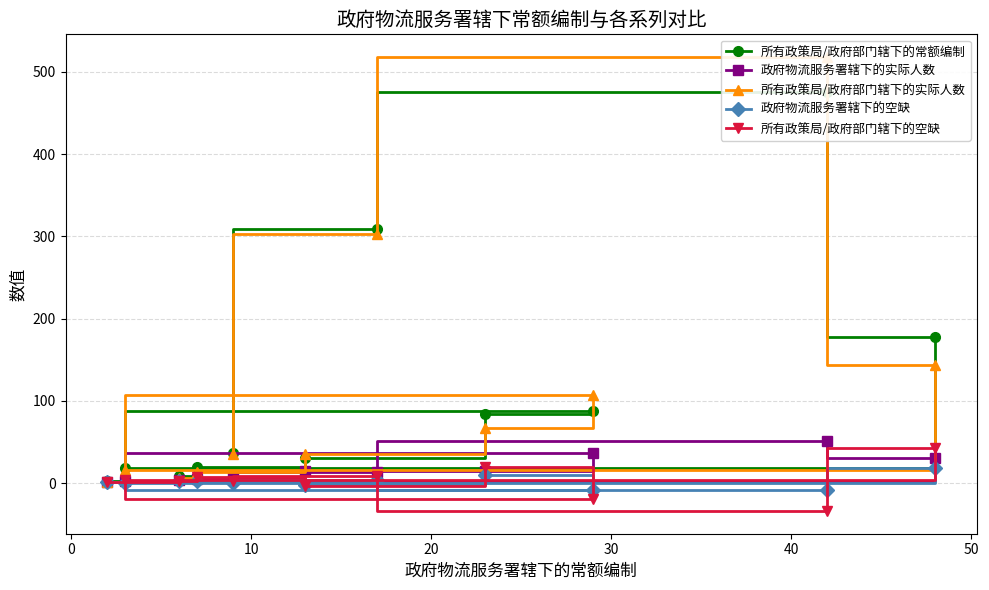

What is the highest value of the 政府物流服务署辖下的空缺 series?

18